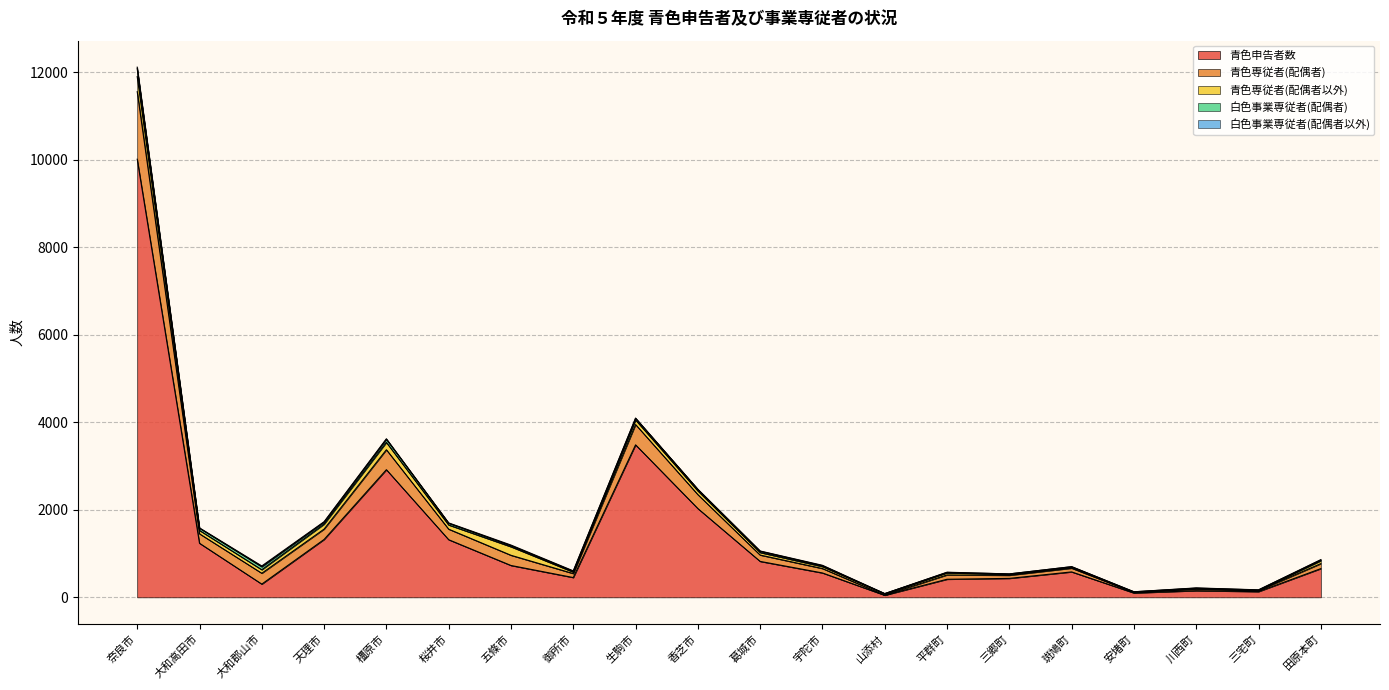

What value does the 白色事業専従者(配偶者) series have at 葛城市, to the nearest 10?

30